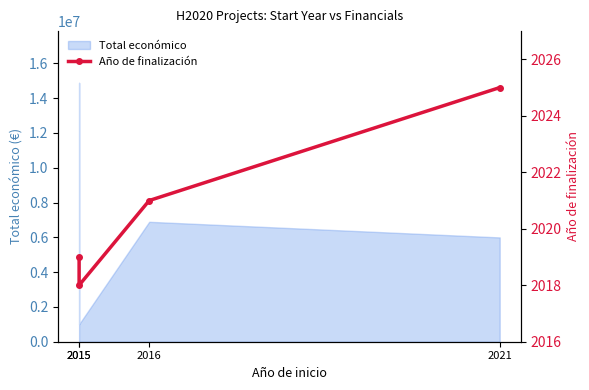

Rank the categories by value from highest to lowest.

2021, 2016, 2015, 2015